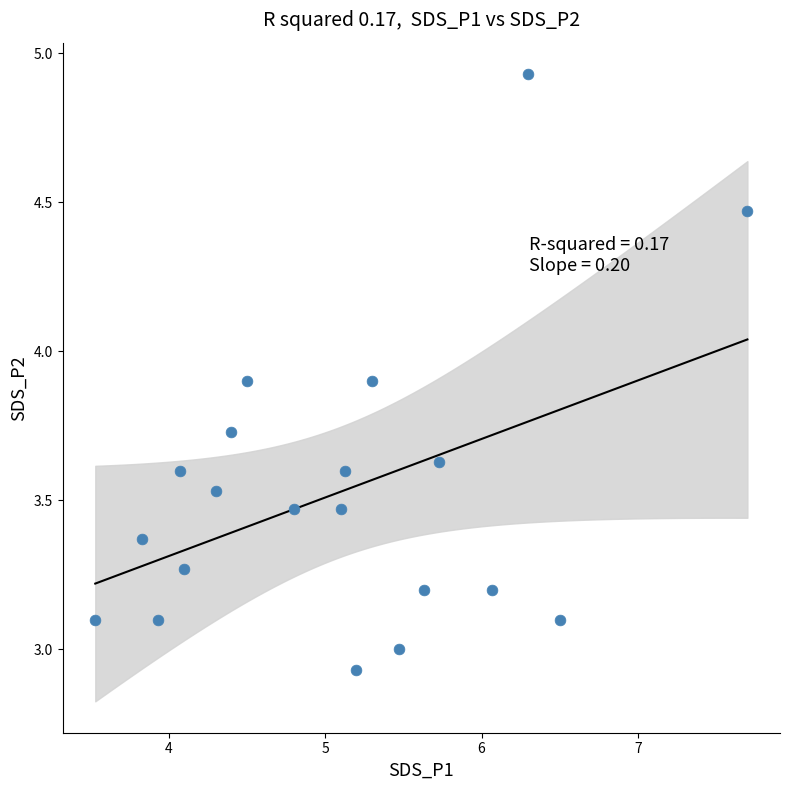

What is the range of Y values (max minus min)?

2.0